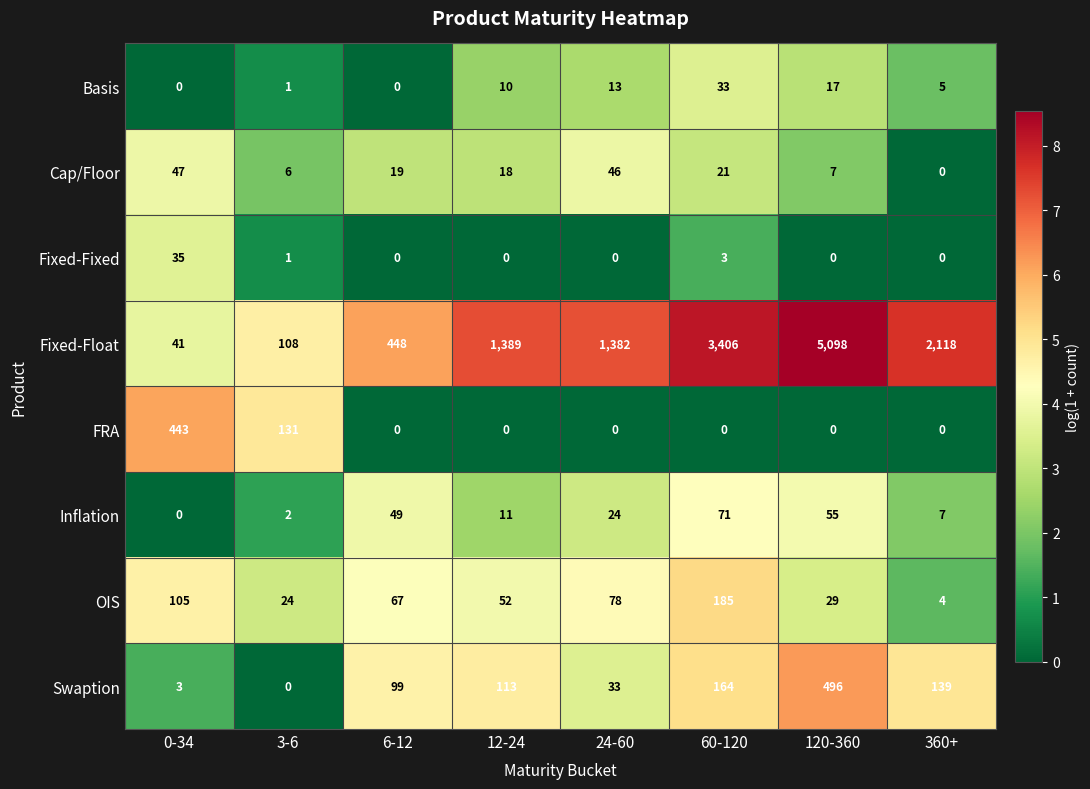

Which label corresponds to the largest value in the chart?

120-360